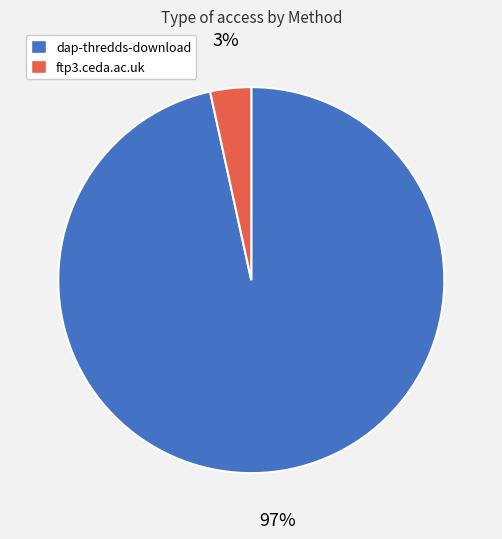

To the nearest percent, what percentage of the pie is ftp3.ceda.ac.uk?

3%